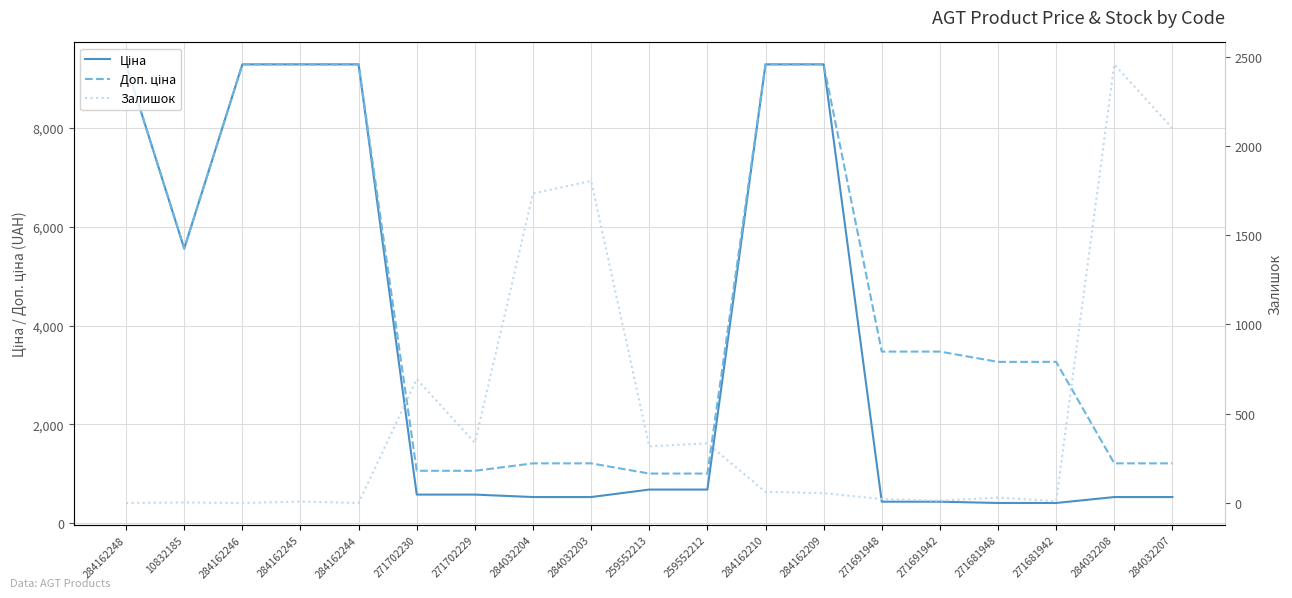

How many interior local peaks does the Залишок series have?

7